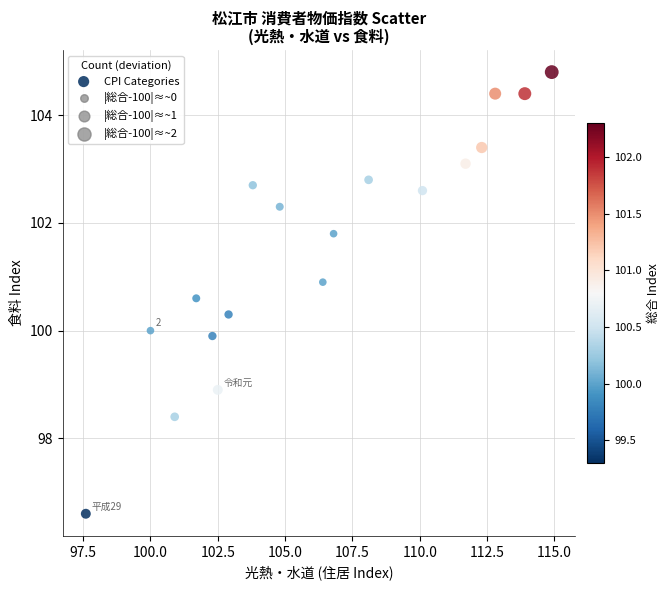

What is the range of Y values (max minus min)?

8.2